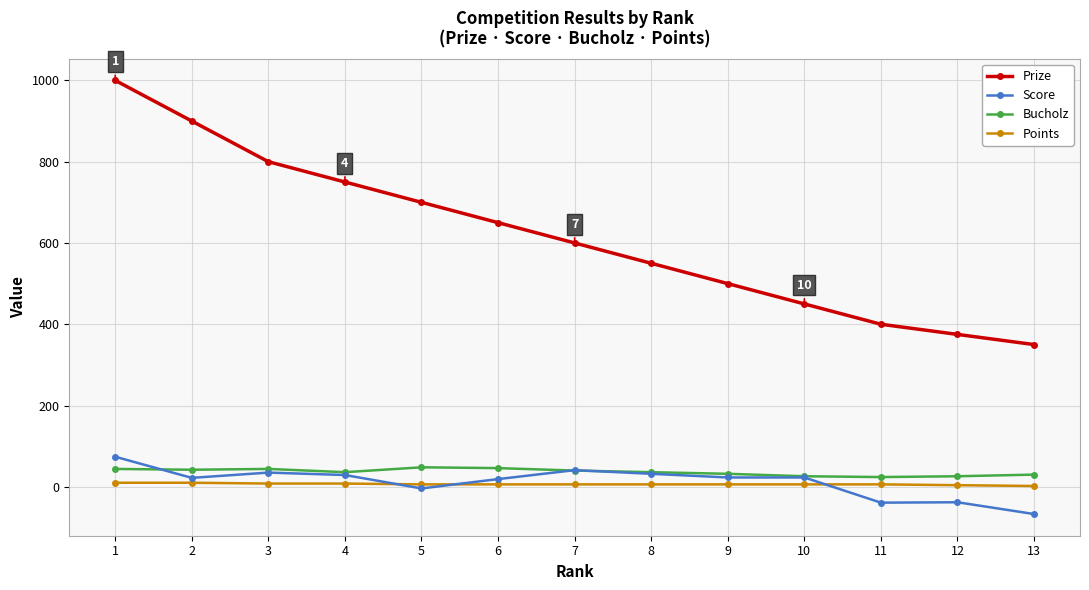

Which series has the widest spread of values?

Prize